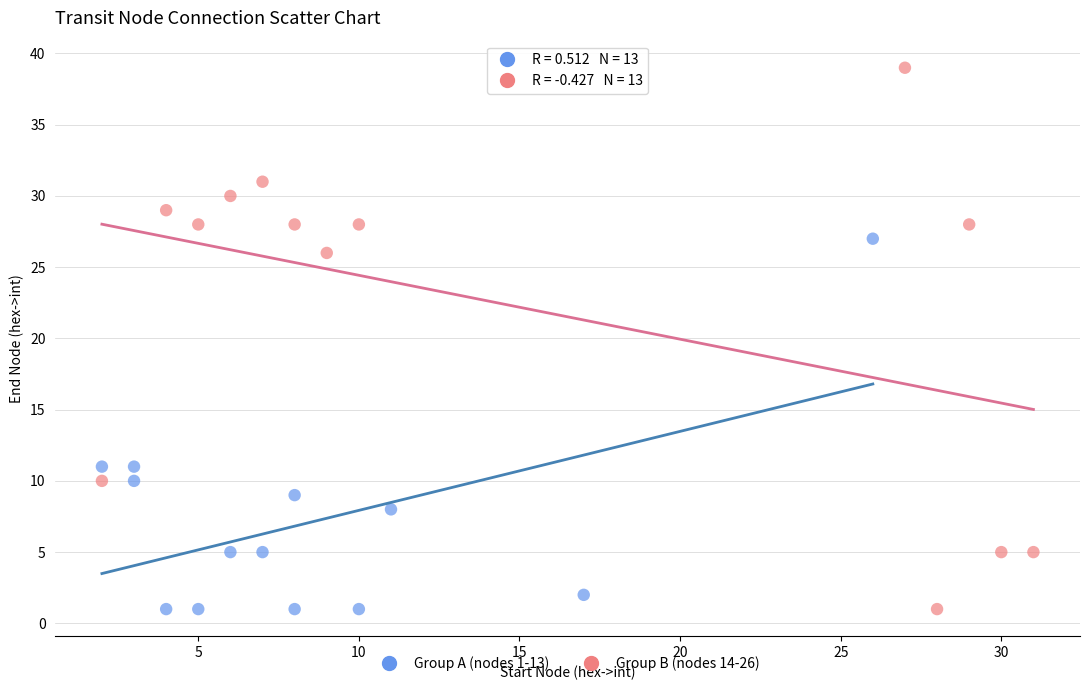

Which series contains the highest Y value?

Group B (nodes 14-26)